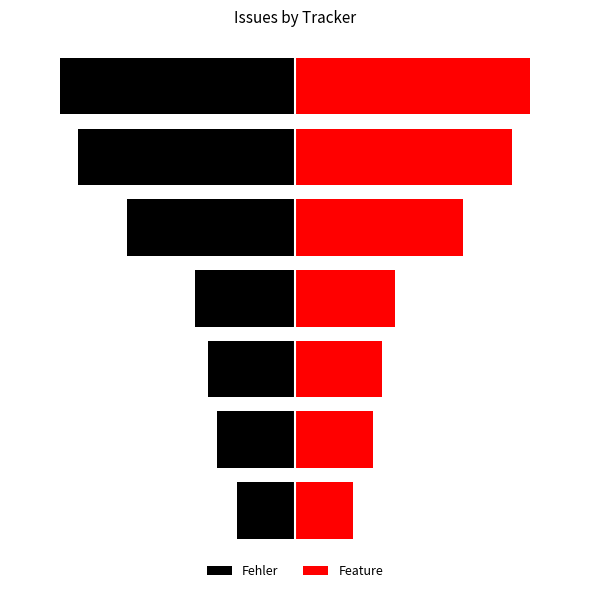

Reading left to right, extract all data points from this chart.

Fehler: 0=-51	1=-68	2=-76	3=-88	4=-147	5=-190	6=-206
Feature: 0=51	1=68	2=76	3=88	4=147	5=190	6=206